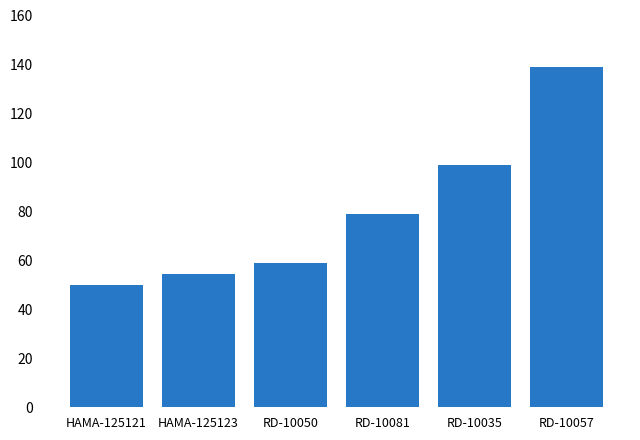

Read the value at RD-10050.

59.0